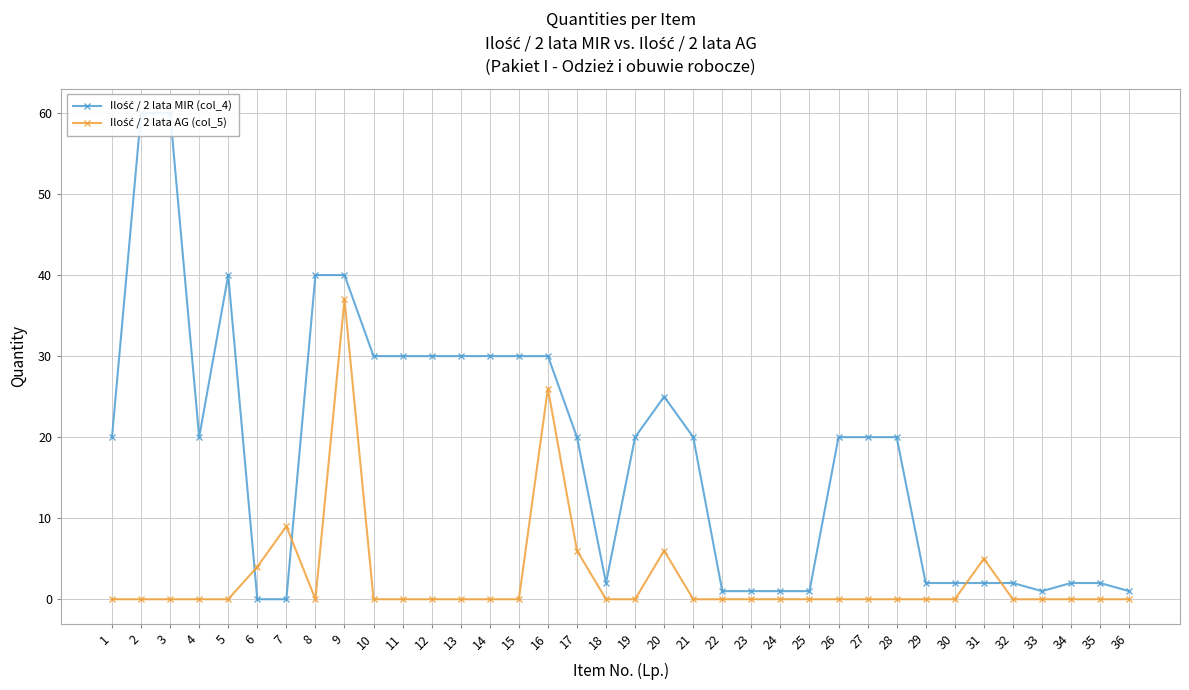

What is the sum of all Ilość / 2 lata AG (col_5) values?

93